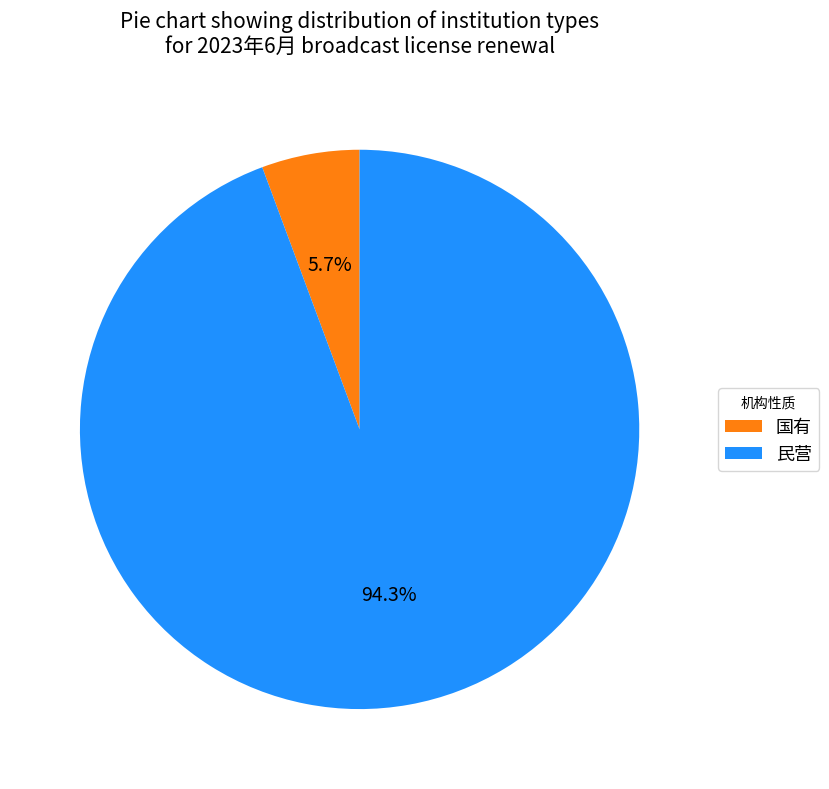

Which slice is the largest?

民营